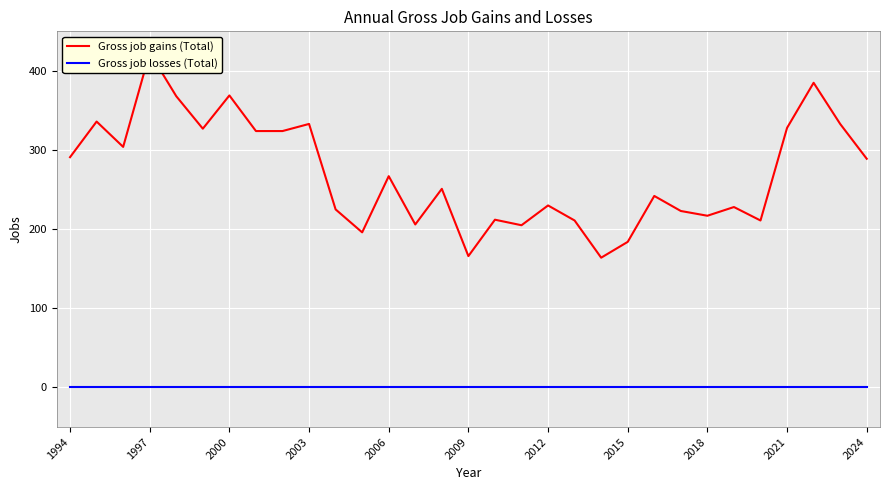

How many values in the Gross job gains (Total) series are below 251?

15